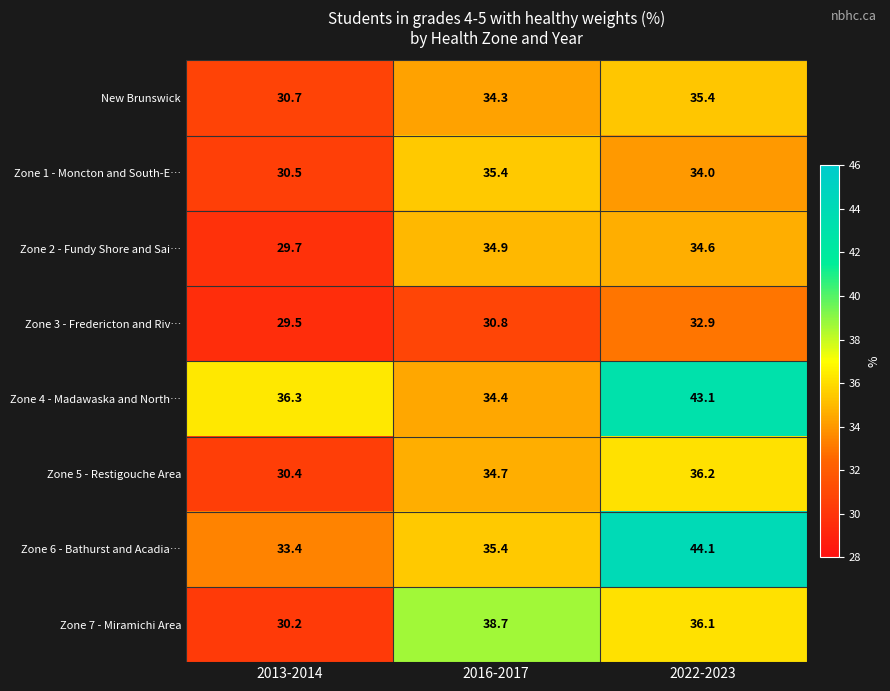

At how many categories does at least one series exceed 42?

1